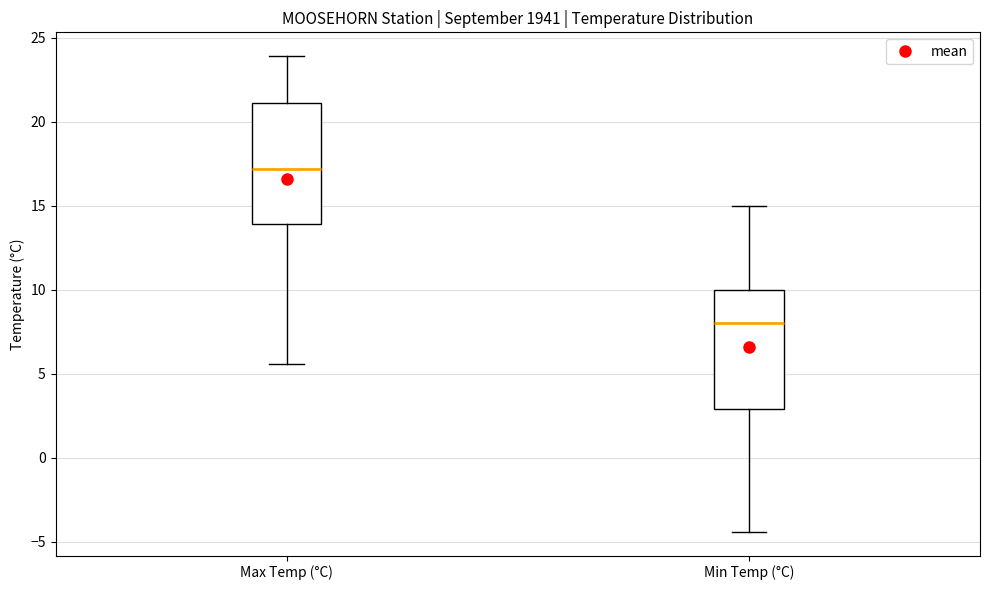

Reading left to right, read every box against the y-axis: the position of its median line, the range the box covers, and the ends of its whiskers. The values are not printed on the chart, so give them approximately, as read against the axis.

Max Temp (°C): median 17.0, box 14.0 to 21.0, whiskers 5.5 to 24.0
Min Temp (°C): median 8.0, box 3.0 to 10.0, whiskers -4.5 to 15.0